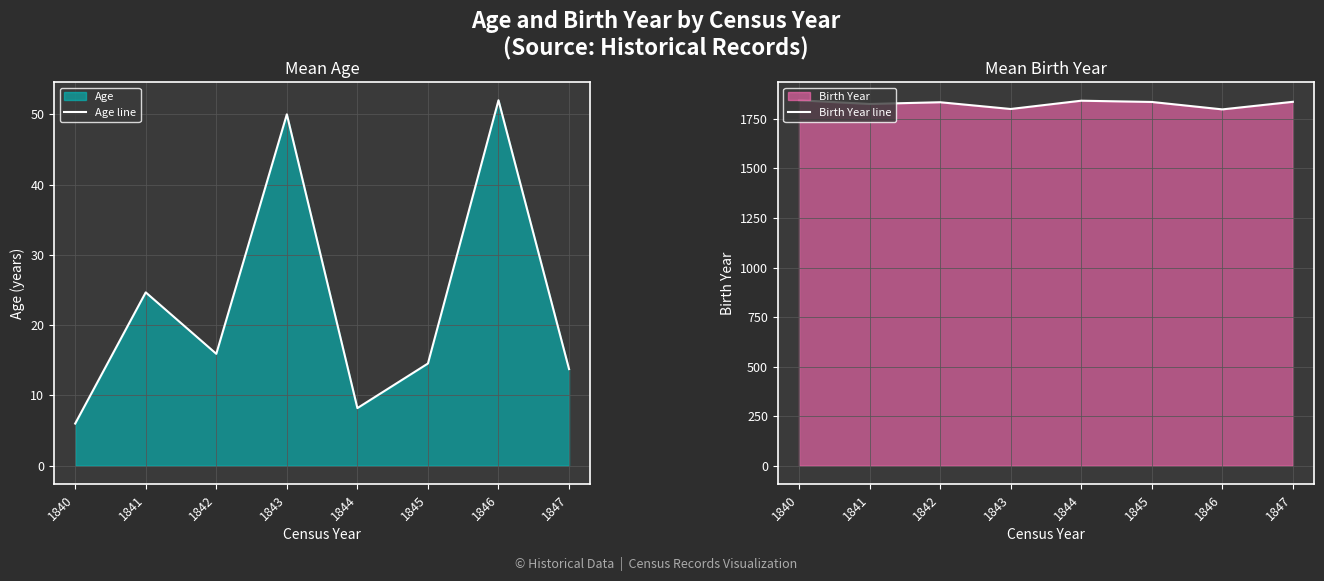

Reading left to right, extract all data points from this chart.

Age line: 1840=6.0	1841=24.7	1842=15.9	1843=50.0	1844=8.2	1845=14.5	1846=52.0	1847=13.8
Birth Year line: 1840=1844.0	1841=1825.3	1842=1834.1	1843=1800.0	1844=1841.8	1845=1835.5	1846=1798.0	1847=1836.2